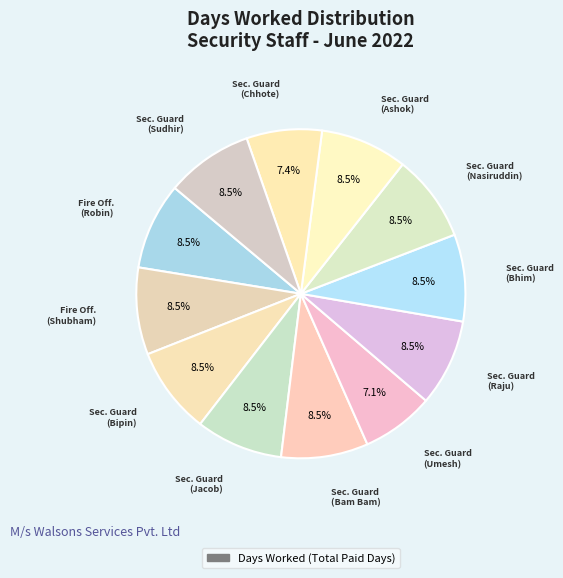

Is there a majority slice in this chart?

No